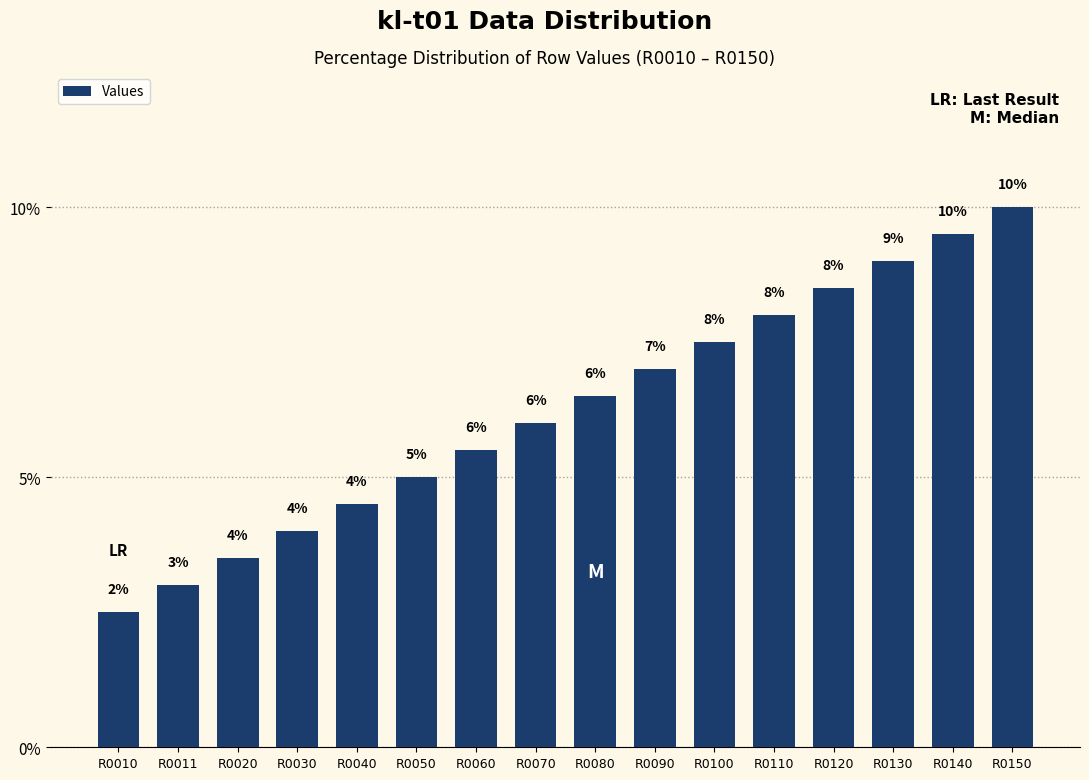

Which label corresponds to the smallest value in the chart?

R0010